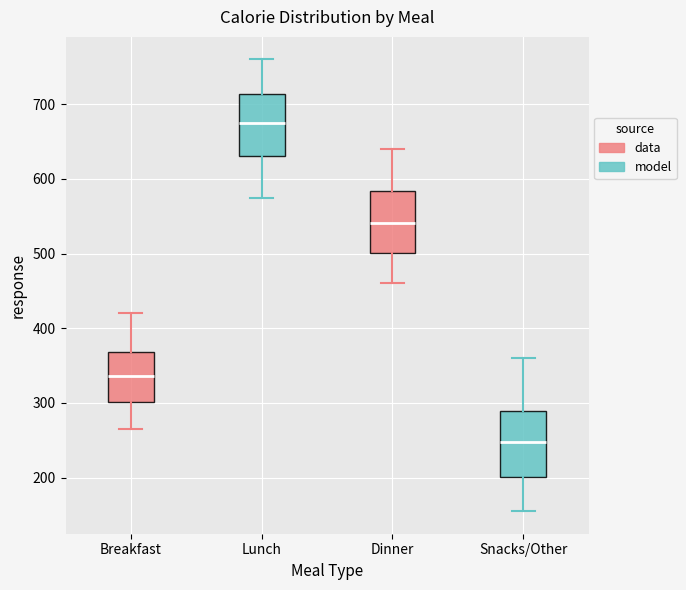

Where is the upper edge of the box for Snacks/Other on the y-axis? The values are not printed on the chart, so give them approximately, as read against the axis.

290